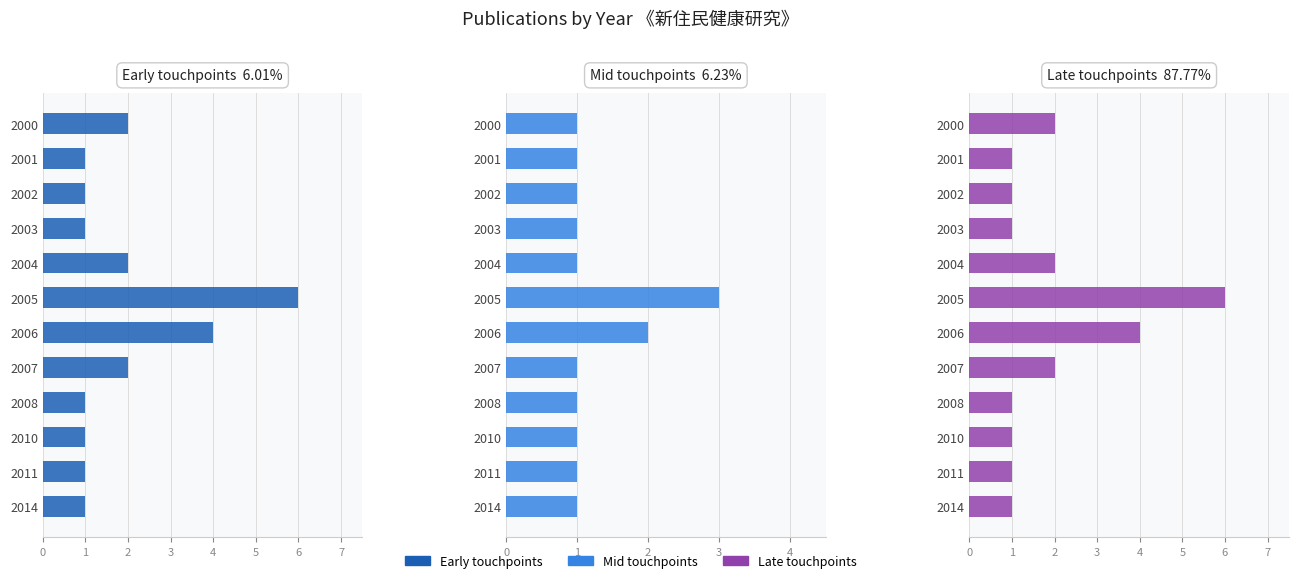

The value of Mid touchpoints at 2007 is 1. True or false?

False